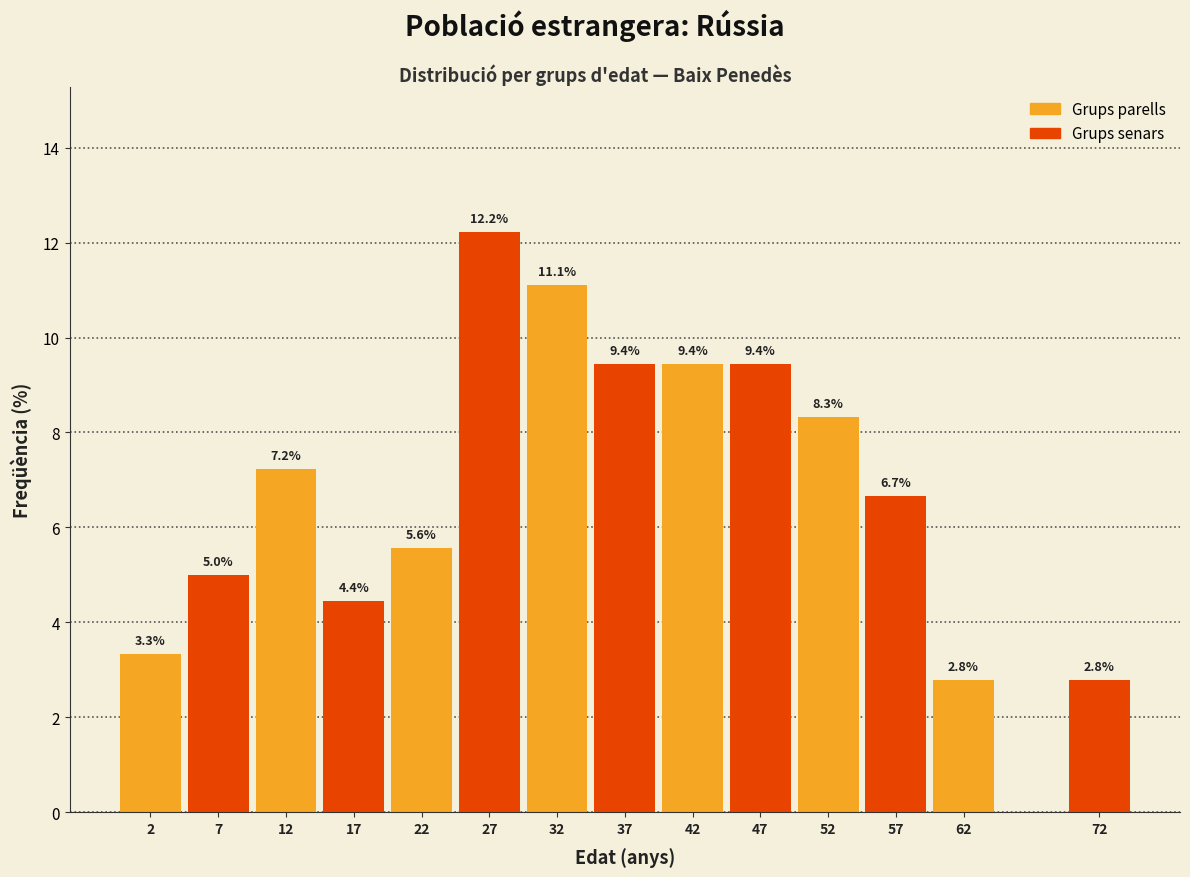

Reading right to left, list all the values displayed in this chart.

2.8	2.8	6.7	8.3	9.4	9.4	9.4	11.1	12.2	5.6	4.4	7.2	5.0	3.3